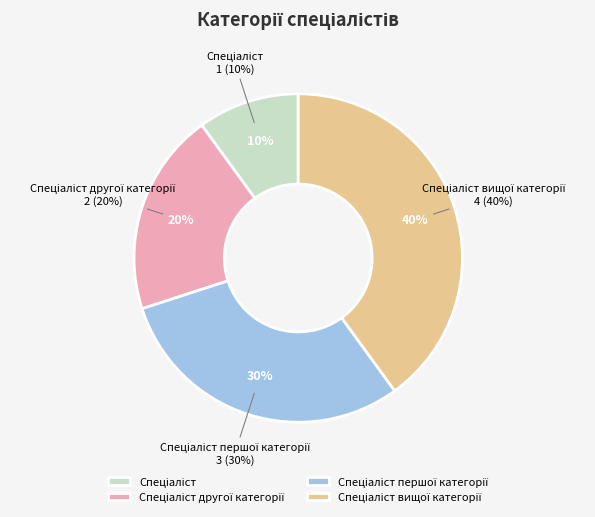

Combined, what portion of the pie is Спеціаліст другої категорії and Спеціаліст першої категорії?

50.0%